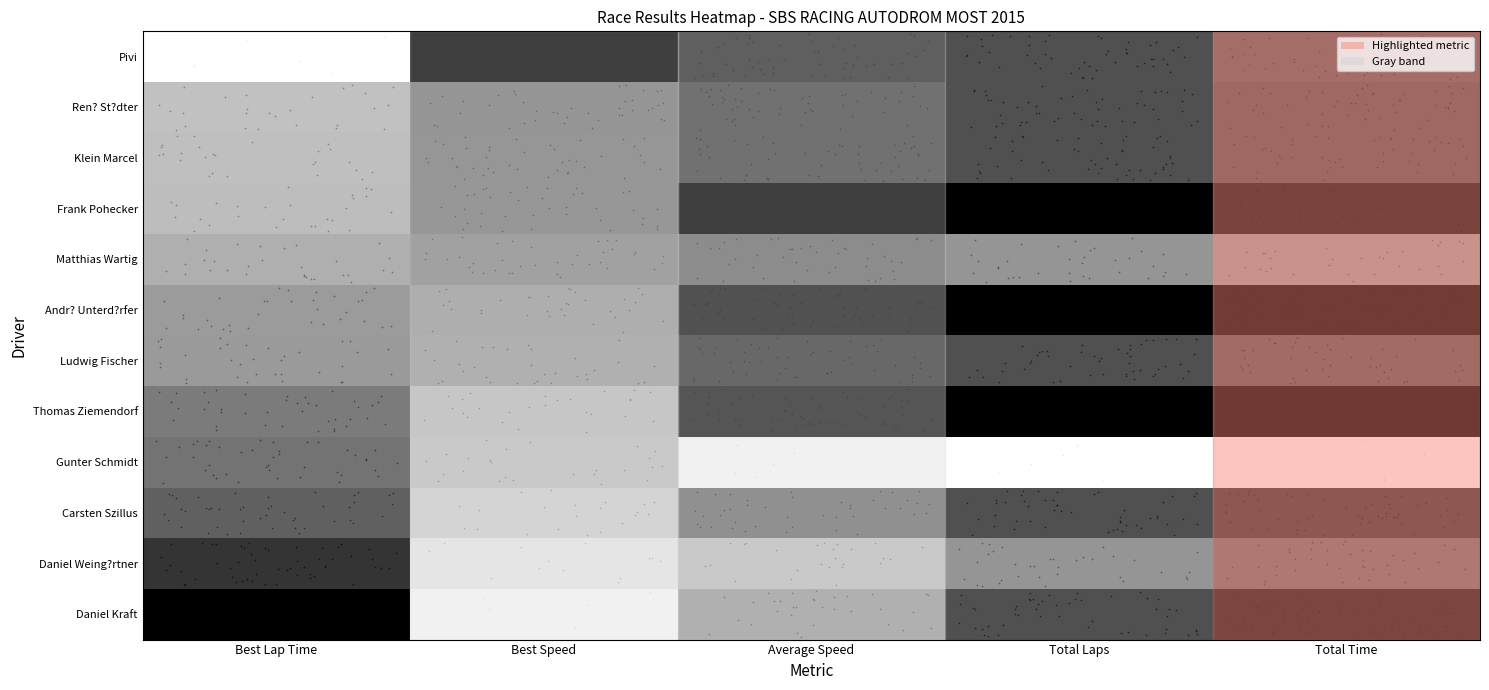

At which category does the chart reach its peak across all series?

Best Speed